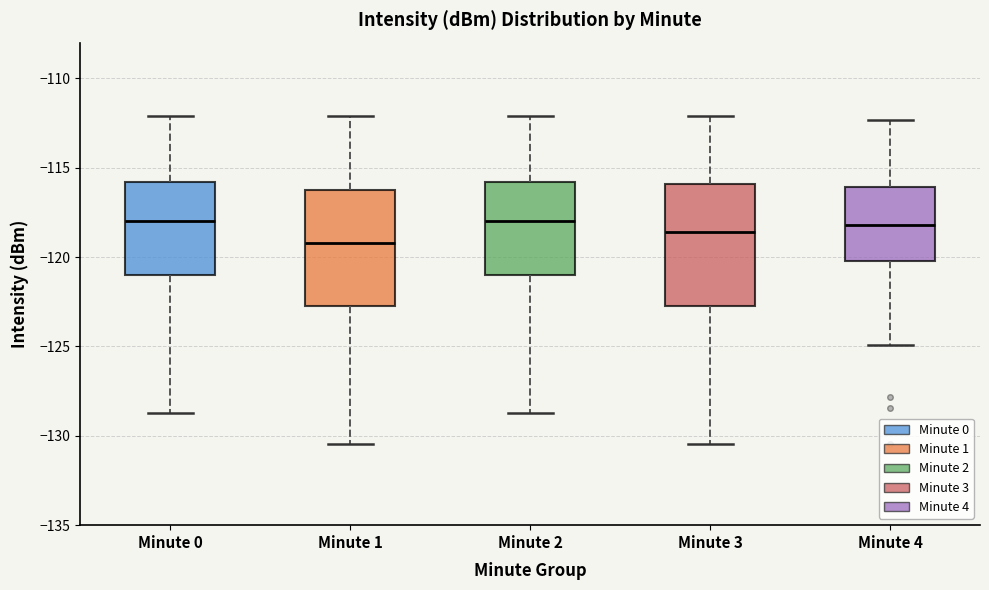

Where is the lower edge of the box for Minute 3 on the y-axis? The values are not printed on the chart, so give them approximately, as read against the axis.

-122.5